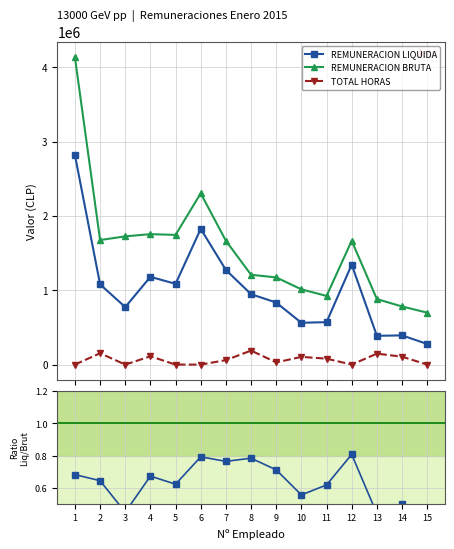

List the labels in order of REMUNERACION LIQUIDA value, smallest first.

15, 13, 14, 10, 11, 3, 9, 8, 2, 5, 4, 7, 12, 6, 1